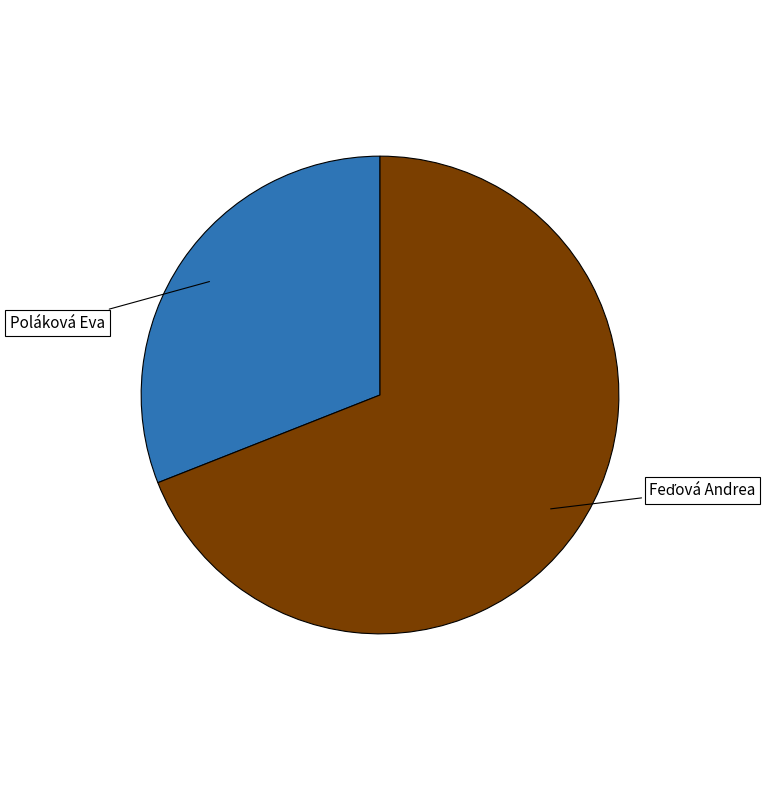

Which category has the smallest portion of the pie?

Poláková Eva